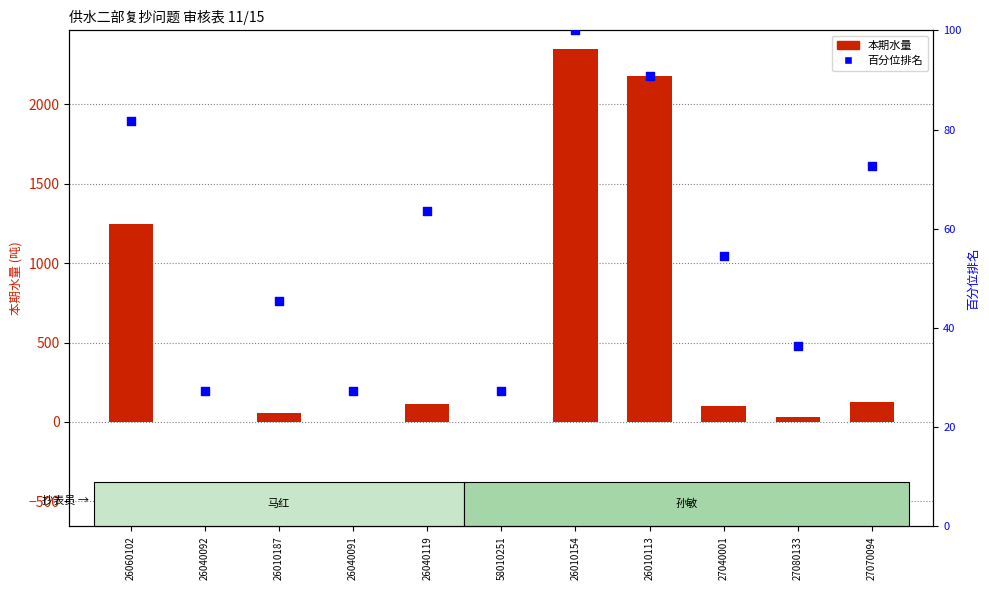

At which category is the sum across all series the highest?

26010154